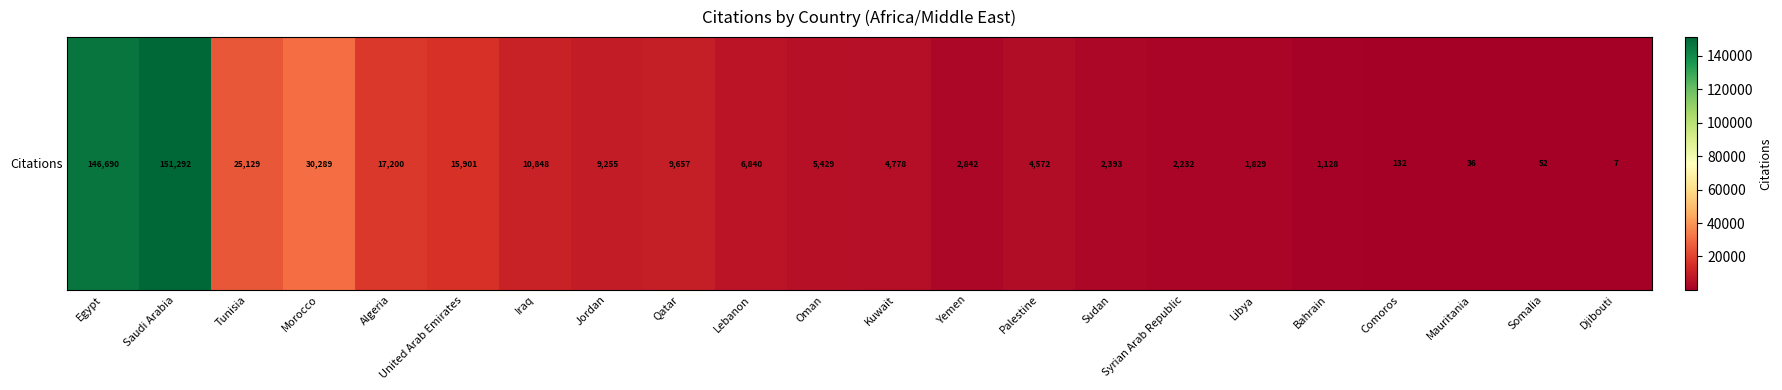

Between Saudi Arabia and Kuwait, which is larger?

Saudi Arabia